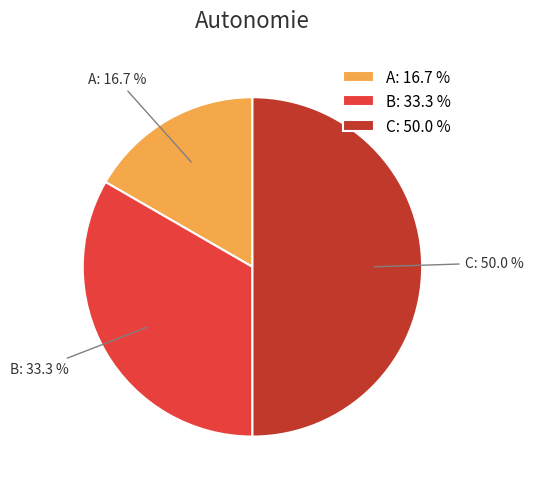

Count the number of slices in the pie.

3